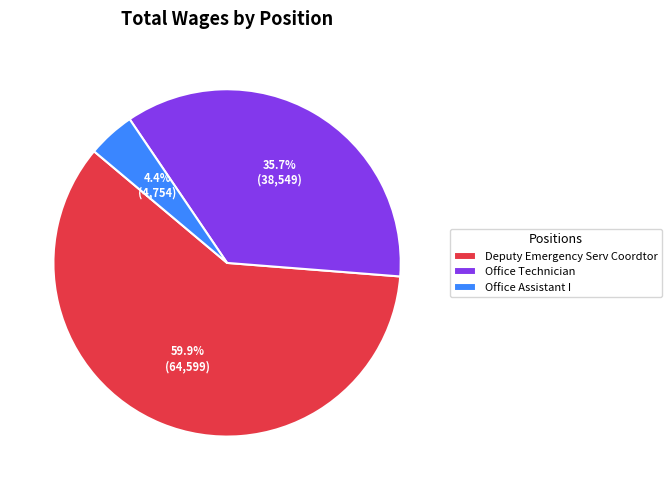

What is the largest slice in the pie chart?

Deputy Emergency Serv Coordtor